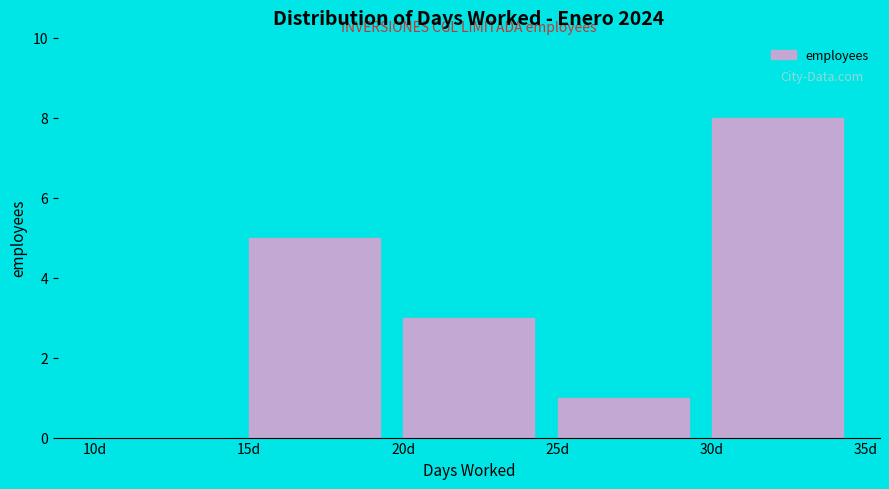

Which range on the x-axis has the tallest bar?

30 to 35